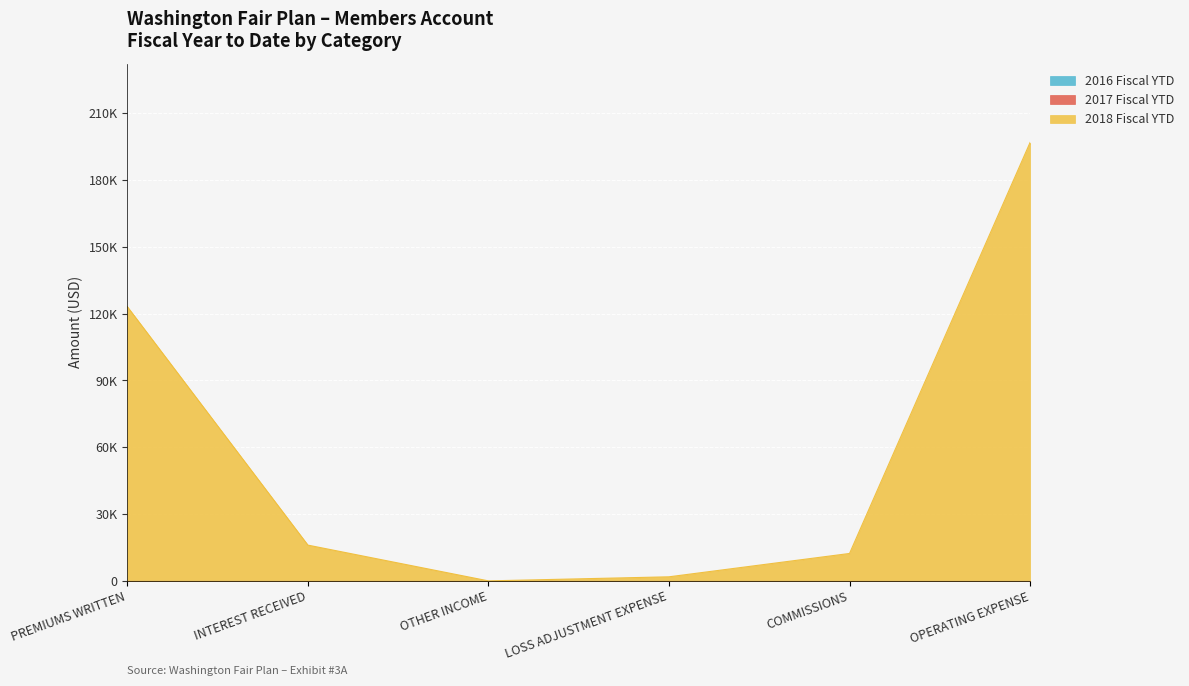

Reading right to left, what are all the values shown in this chart?

2016 Fiscal YTD: OPERATING EXPENSE=0.0	COMMISSIONS=0.0	LOSS ADJUSTMENT EXPENSE=0.0	OTHER INCOME=0.0	INTEREST RECEIVED=0.0	PREMIUMS WRITTEN=0.0
2017 Fiscal YTD: OPERATING EXPENSE=0.0	COMMISSIONS=0.0	LOSS ADJUSTMENT EXPENSE=0.0	OTHER INCOME=0.0	INTEREST RECEIVED=0.0	PREMIUMS WRITTEN=0.0
2018 Fiscal YTD: OPERATING EXPENSE=196817.5	COMMISSIONS=12310.2	LOSS ADJUSTMENT EXPENSE=1828.9	OTHER INCOME=-137.9	INTEREST RECEIVED=16060.6	PREMIUMS WRITTEN=123102.0